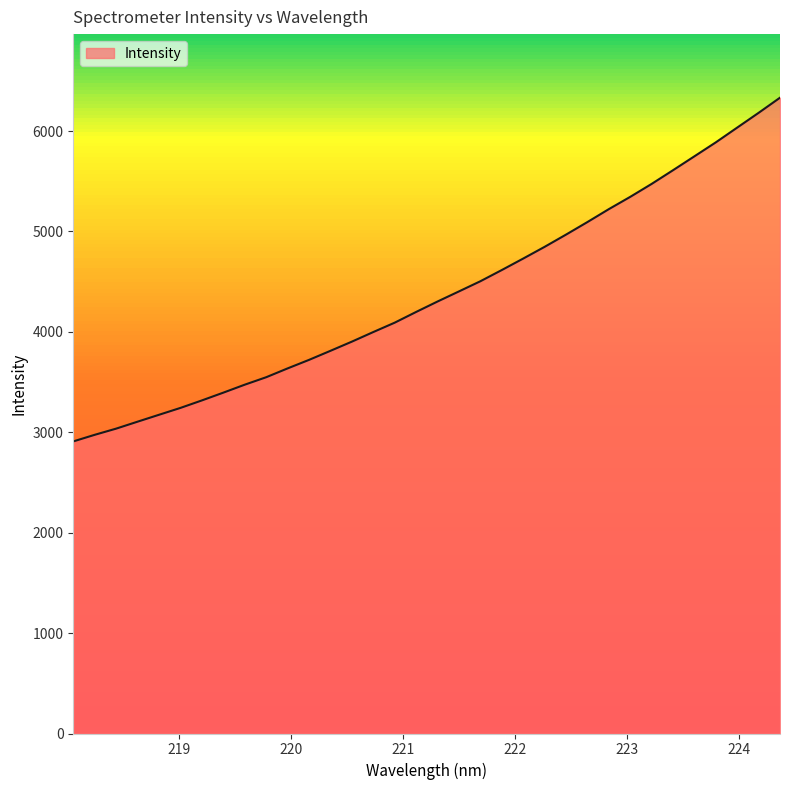

What is the maximum value shown in the chart?

6332.0